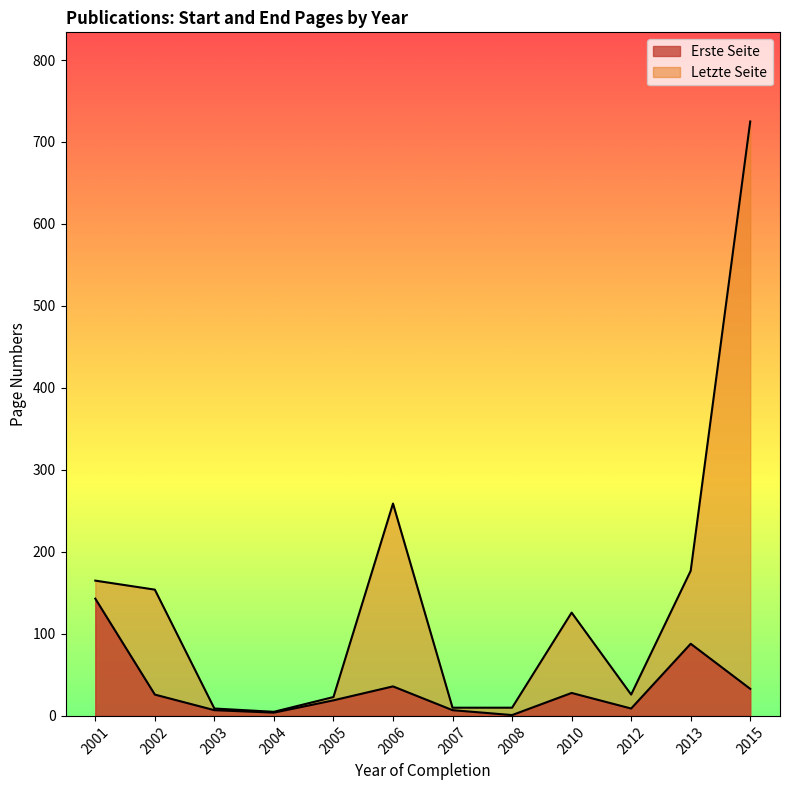

True or false: Letzte Seite and Erste Seite intersect in this chart.

False